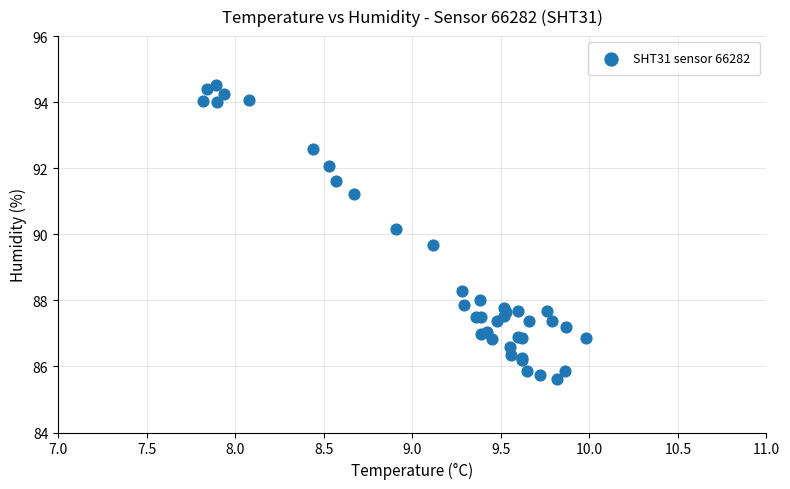

What Y value in the scatter plot is closest to 90?

90.2